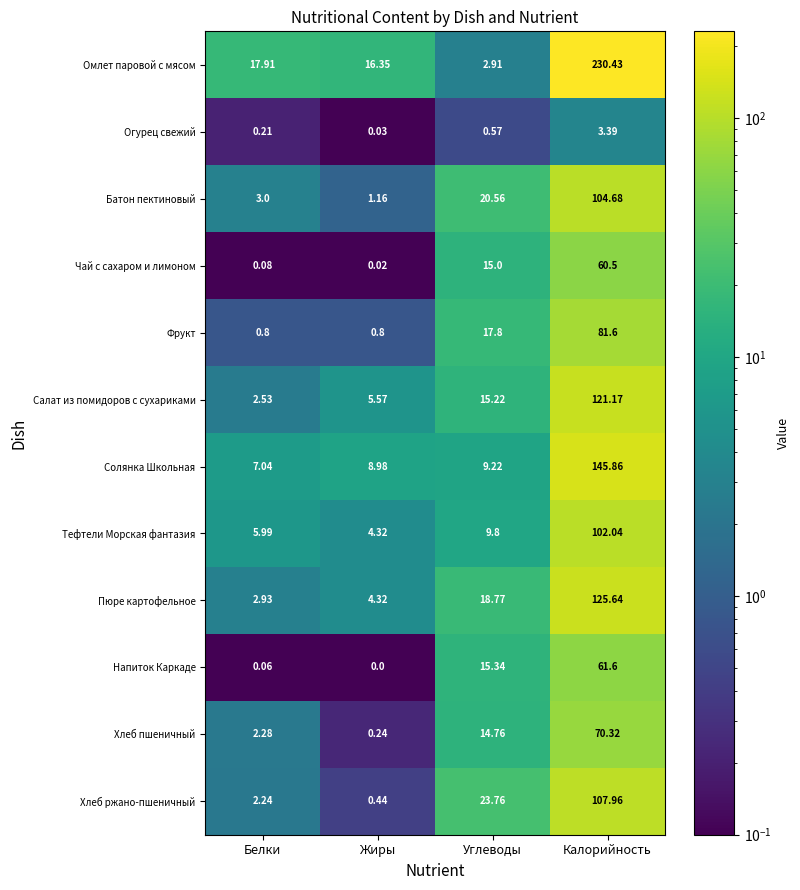

At which label does Пюре картофельное first exceed 18?

Углеводы